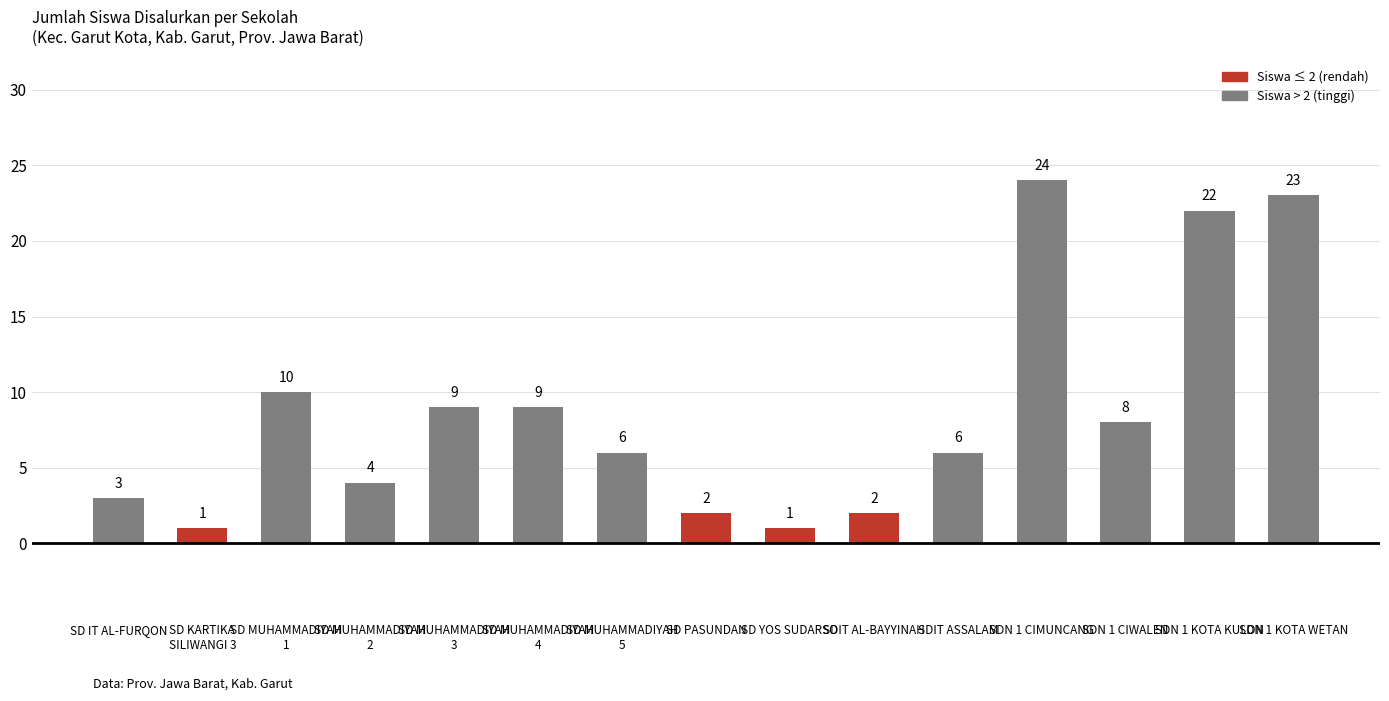

Reading right to left, extract all data points from this chart.

23	22	8	24	6	2	1	2	6	9	9	4	10	1	3